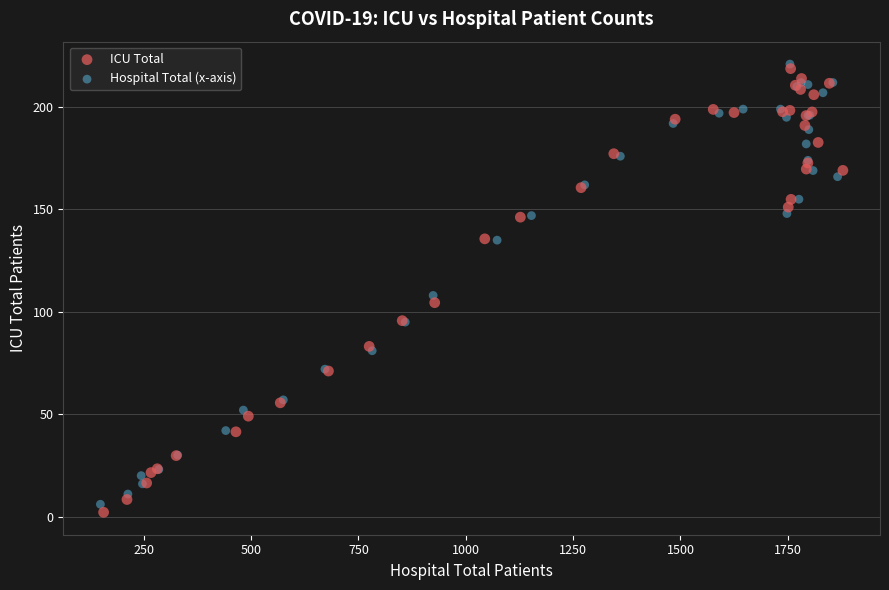

Which series contains the highest Y value?

Hospital Total (x-axis)